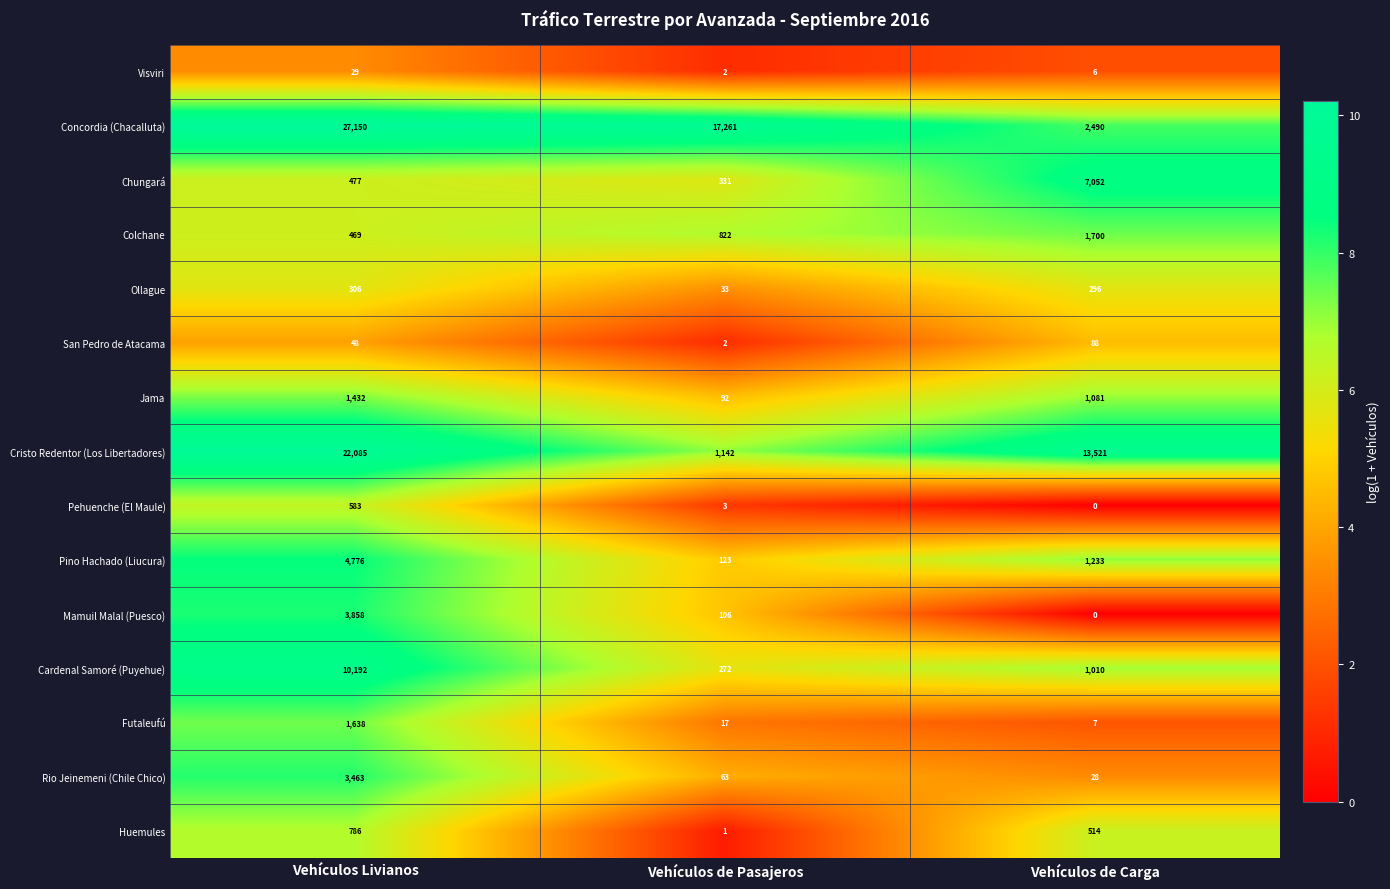

The value of Mamuil Malal (Puesco) at Vehículos de Pasajeros is 25. True or false?

False